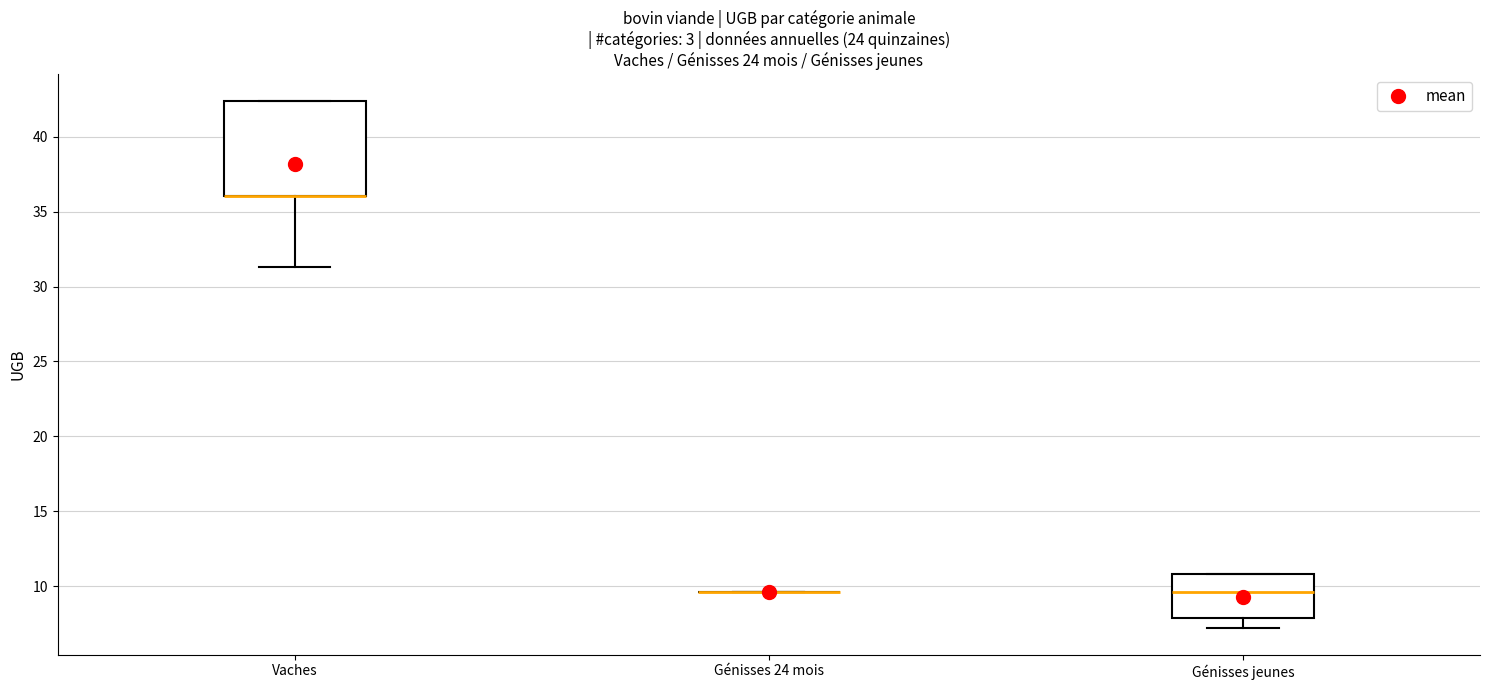

Reading left to right, transcribe this box plot: for each box, give where its median line is, the range the box spans, and where its two whiskers end, as read against the y-axis. The values are not printed on the chart, so give them approximately, as read against the axis.

Vaches: median 36.0 (drawn on the box's lower edge), box 36.0 to 42.5, whiskers 31.5 to 42.5
Génisses 24 mois: box collapsed to a line at 9.5, whiskers 9.5 to 9.5
Génisses jeunes: median 9.5, box 8.0 to 11.0, whiskers 7.0 to 11.0